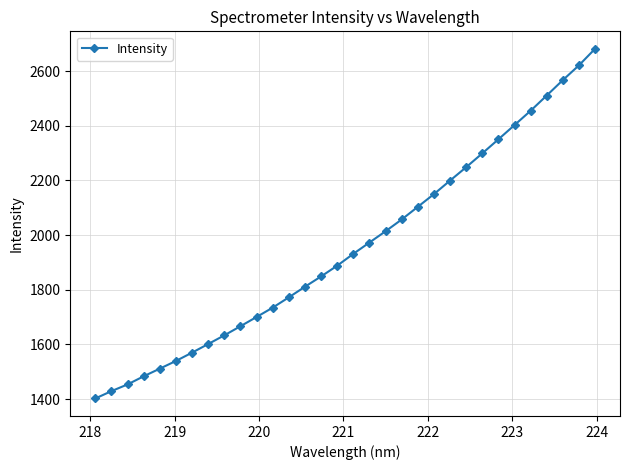

What is the greatest value displayed?

2681.4